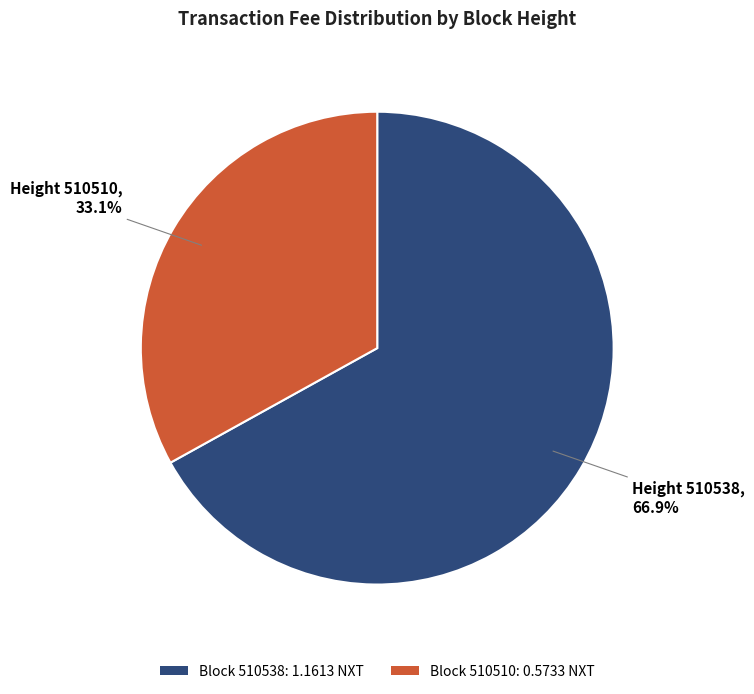

Which slice represents more than half of the pie?

Block 510538: 1.1613 NXT